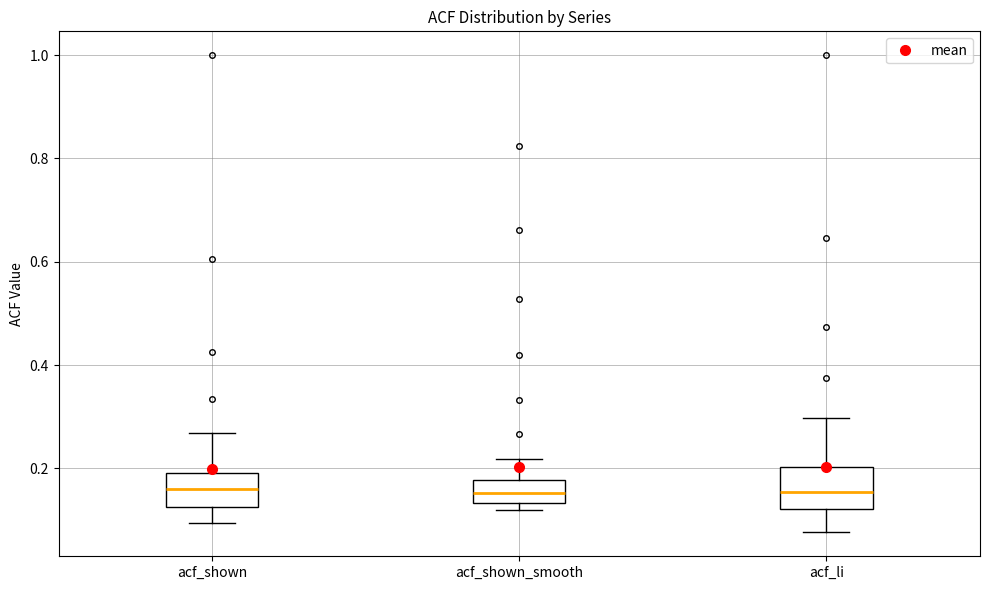

Reading left to right, transcribe this box plot: for each box, give where its median line is, the range the box spans, and where its two whiskers end, as read against the y-axis. The values are not printed on the chart, so give them approximately, as read against the axis.

acf_shown: median 0.16, box 0.12 to 0.20, whiskers 0.10 to 0.26
acf_shown_smooth: median 0.16, box 0.14 to 0.18, whiskers 0.12 to 0.22
acf_li: median 0.16, box 0.12 to 0.20, whiskers 0.08 to 0.30